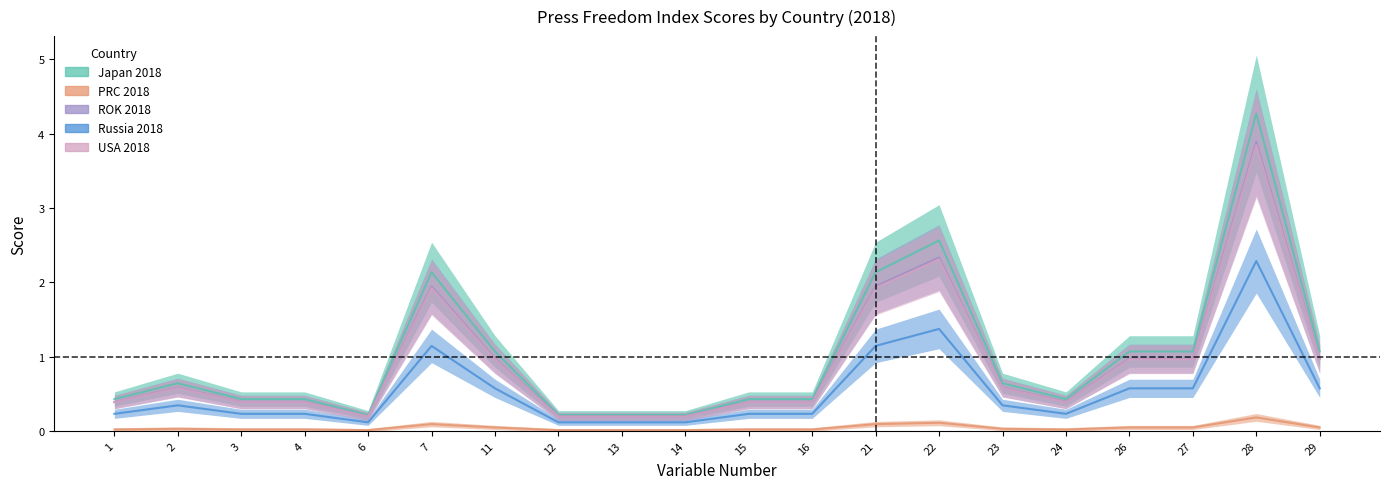

The Russia 2018 series shows 3.9 at 28. True or false?

True